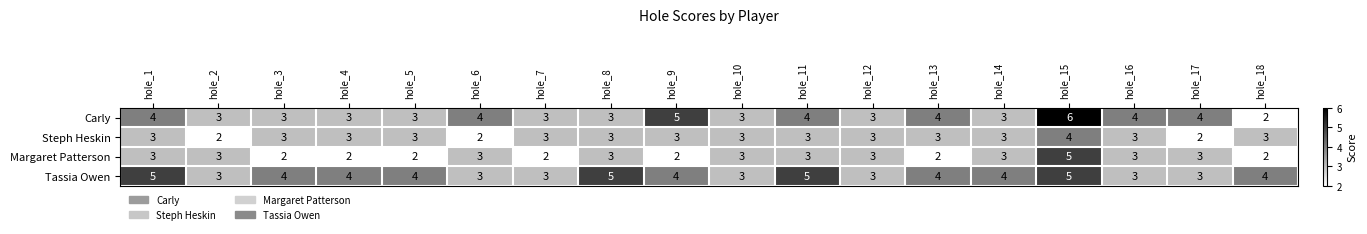

What is the average value of the Tassia Owen series?

4